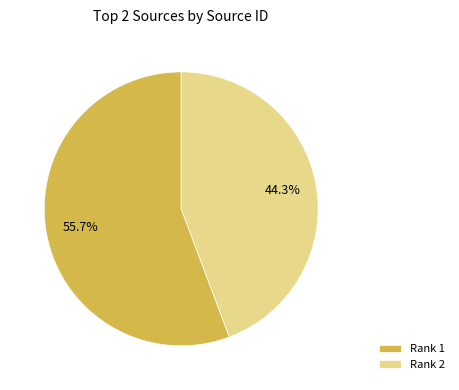

Is Rank 2 the majority of the pie?

No